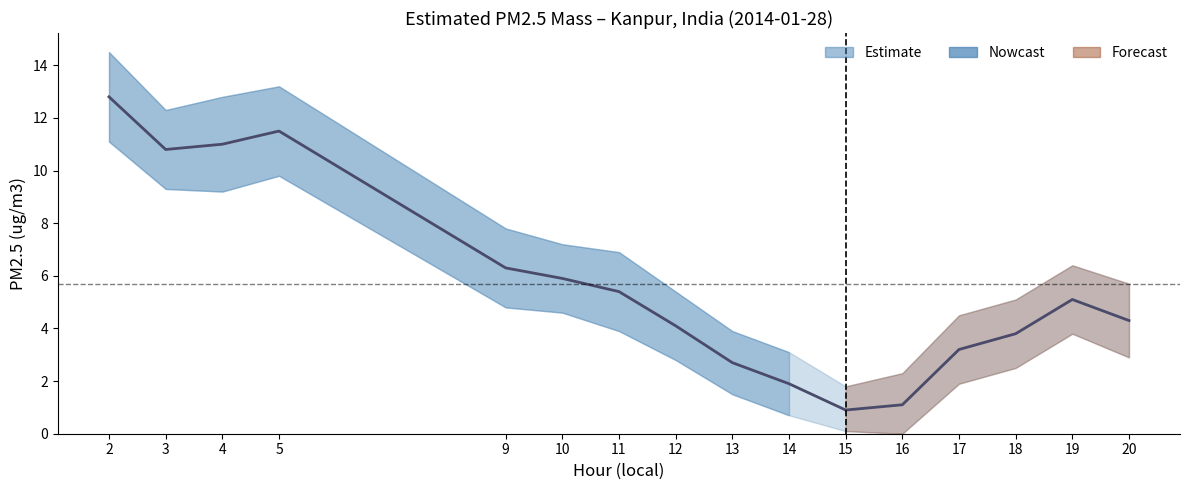

What is the smallest value displayed?

0.9